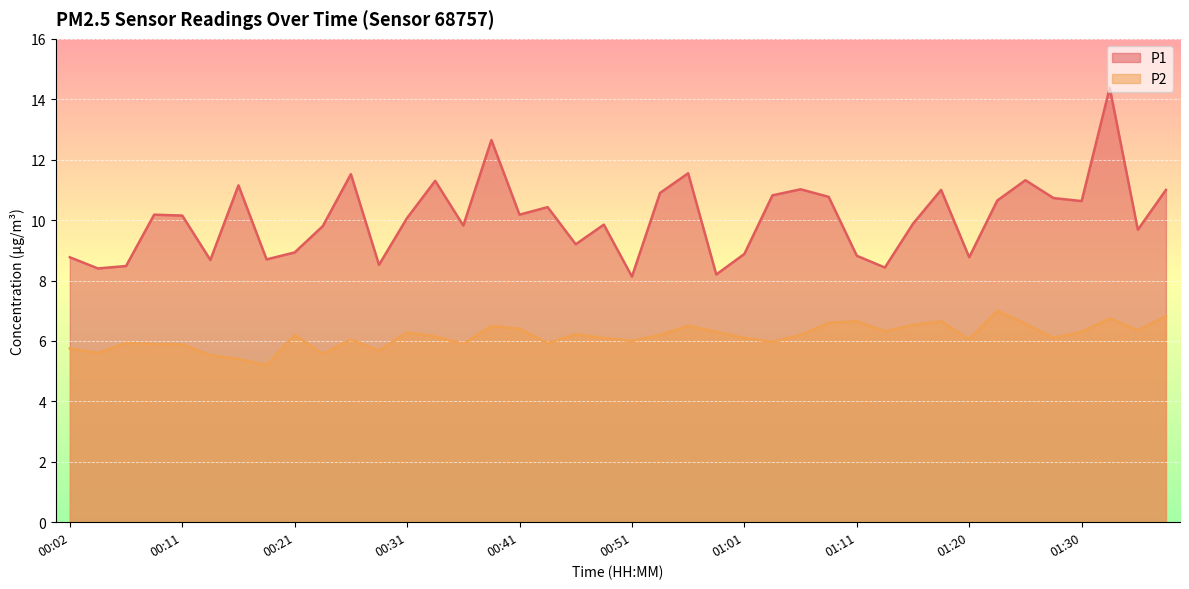

The value of P1 at 01:03 is 10.8. True or false?

True